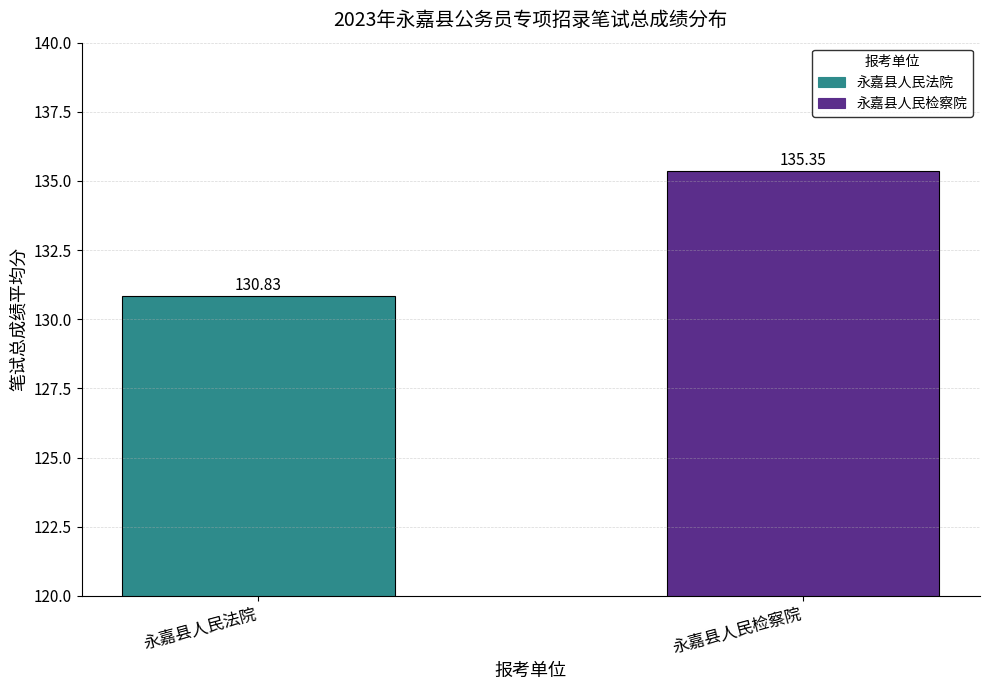

How many bars are there in total?

2